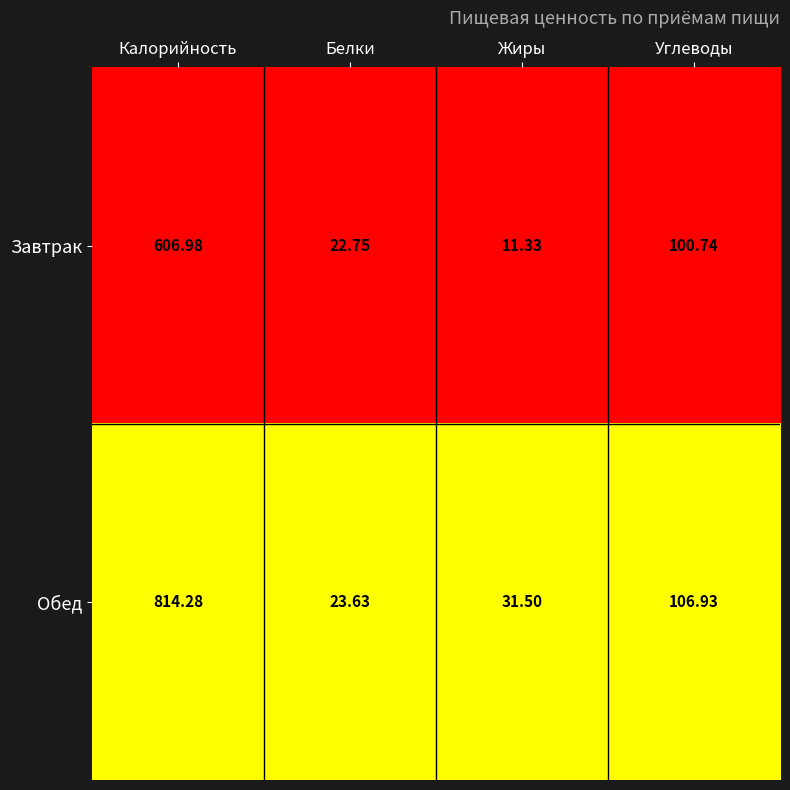

Which series changed the most between Калорийность and Углеводы?

Обед